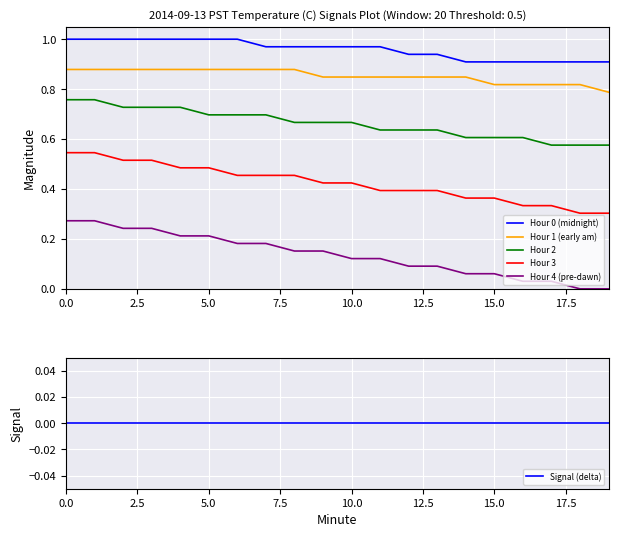

True or false: Hour 2 has a value of 0.3 at 5.0.

False